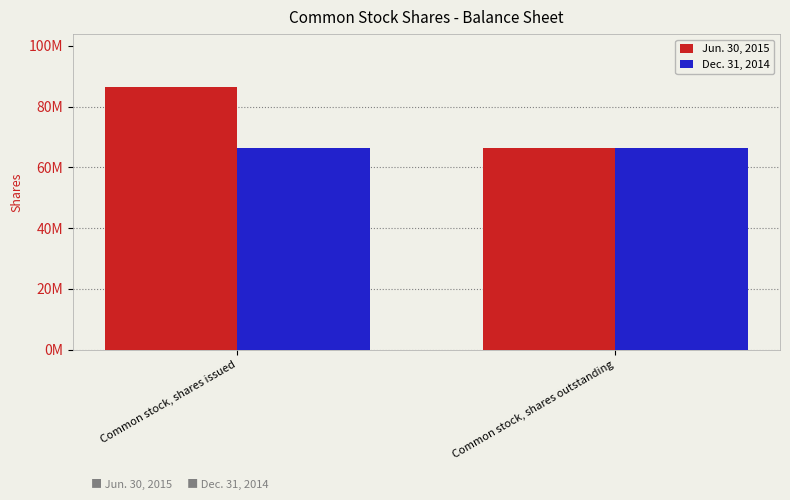

List the series in order of their peak value, highest first.

Jun. 30, 2015, Dec. 31, 2014